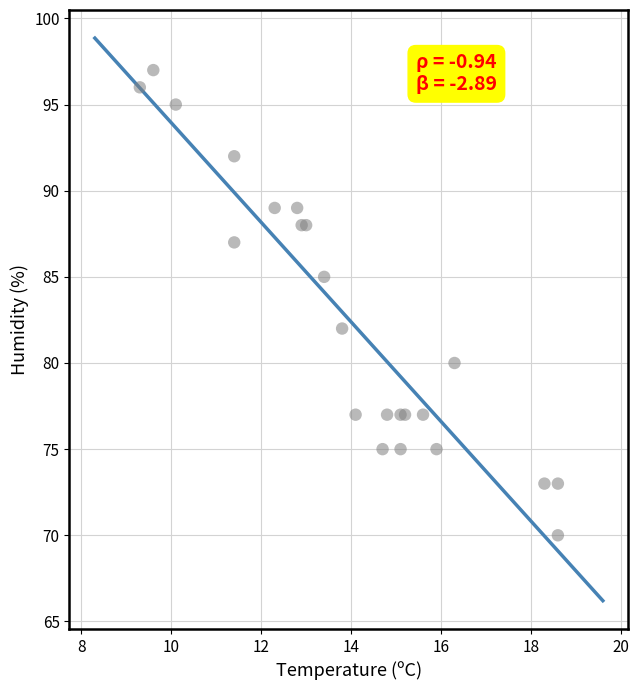

What Y value in the scatter plot is closest to 83?

82